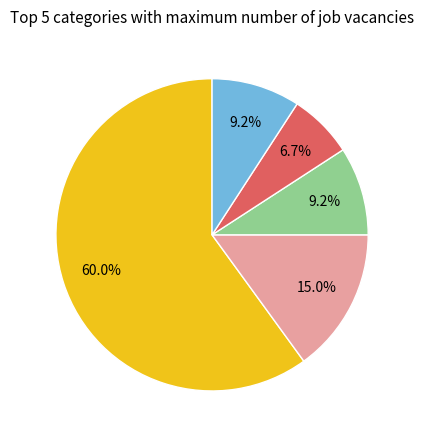

Is there any slice that represents more than half of the pie?

Yes